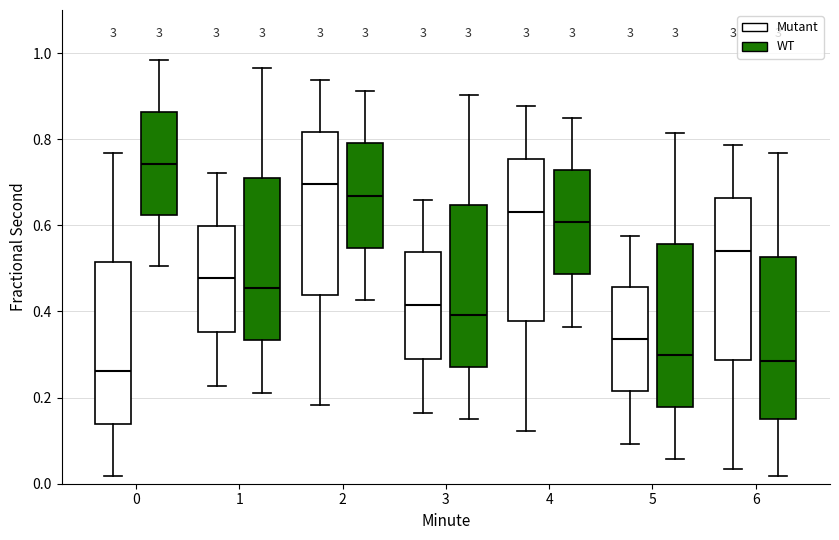

Where is the upper edge of the box for 4 (Mutant) on the y-axis? The values are not printed on the chart, so give them approximately, as read against the axis.

0.76